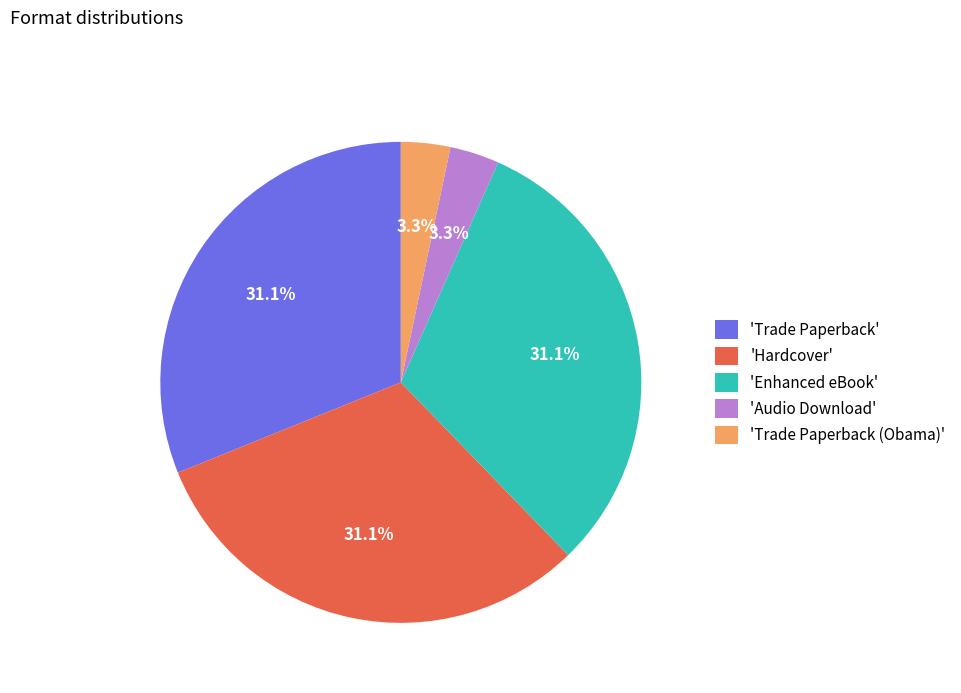

How many segments does this pie chart have?

5